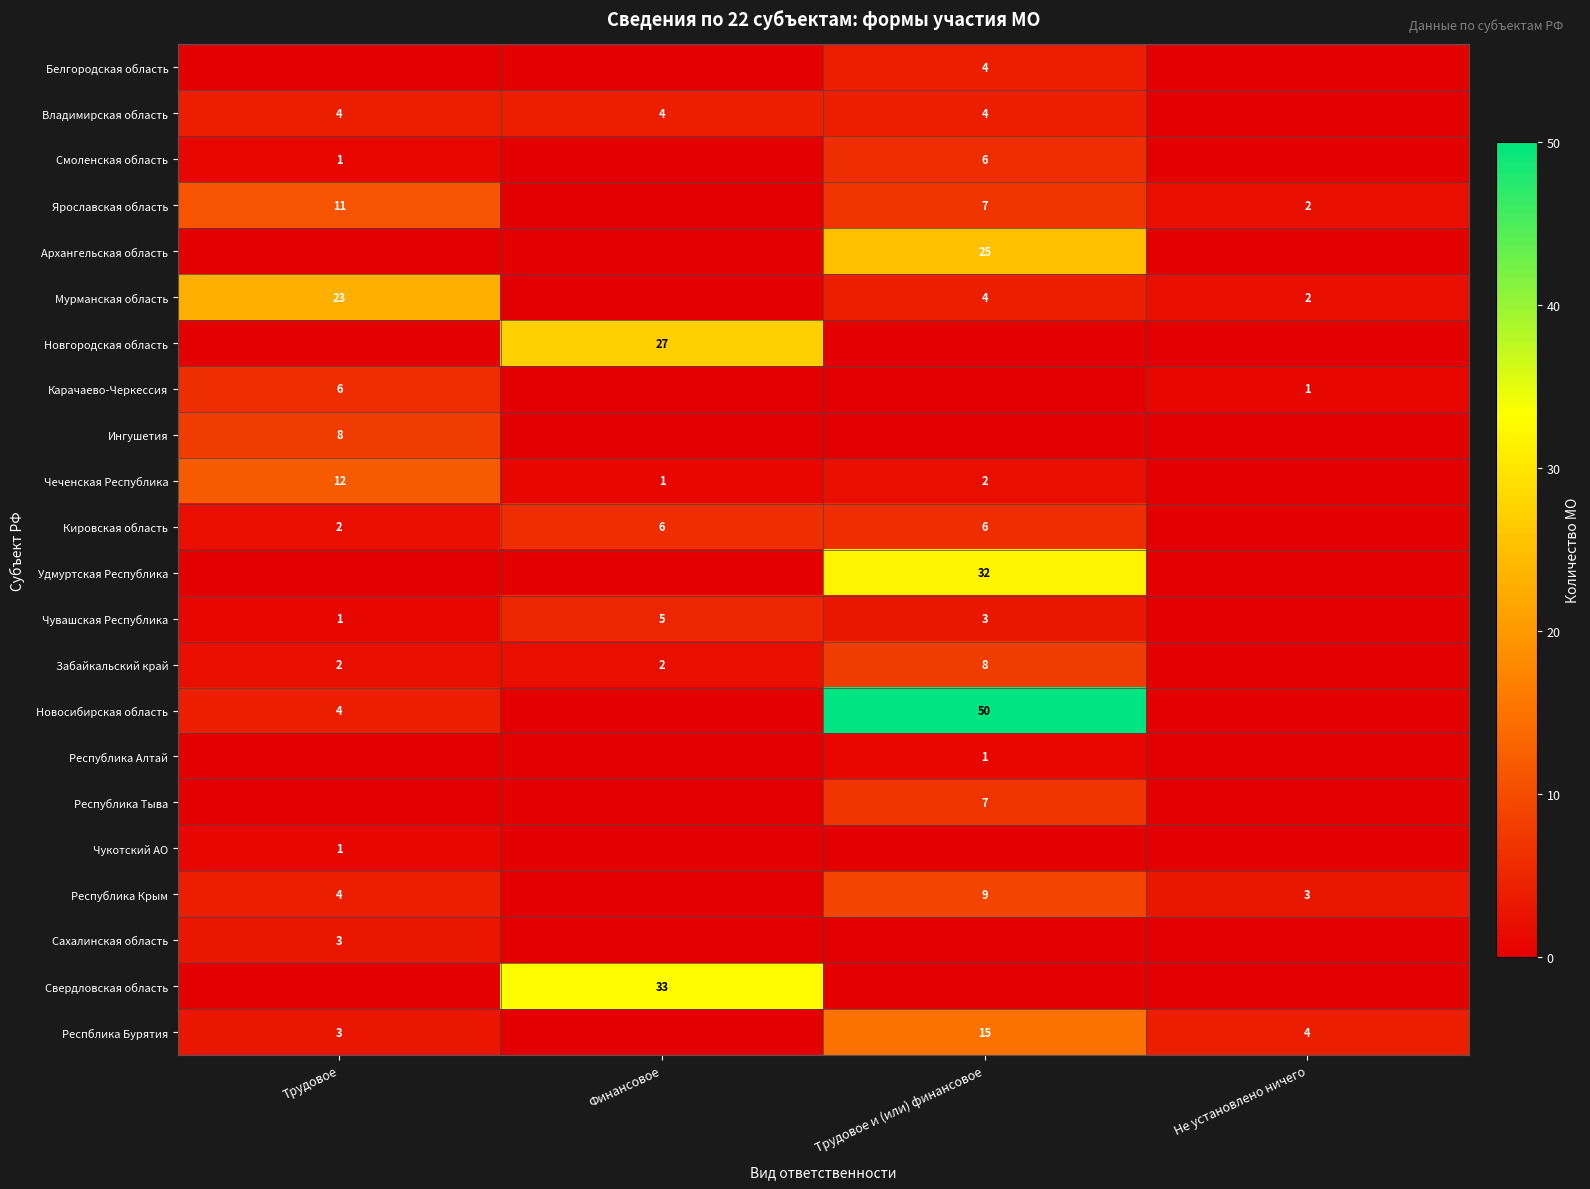

True or false: Смоленская область has a value of 6 at Трудовое и (или) финансовое.

True